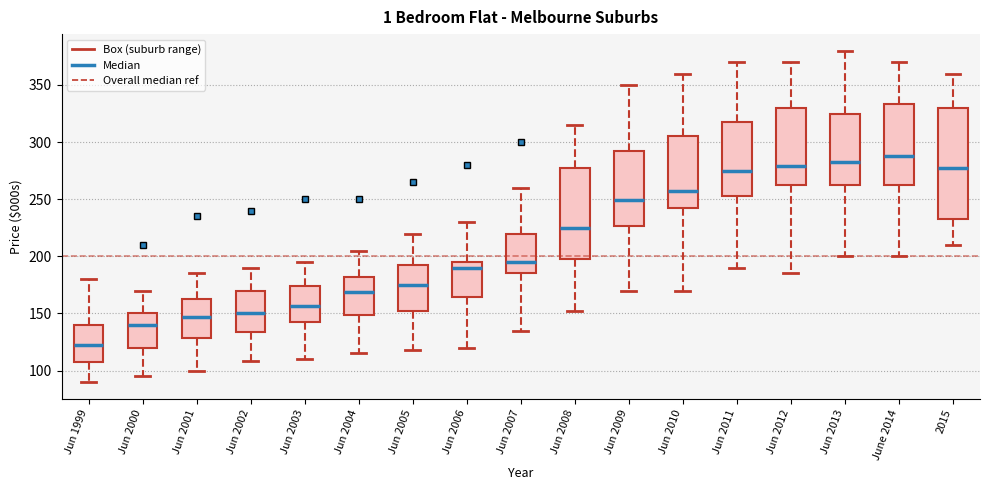

Which box has the highest median line?

June 2014